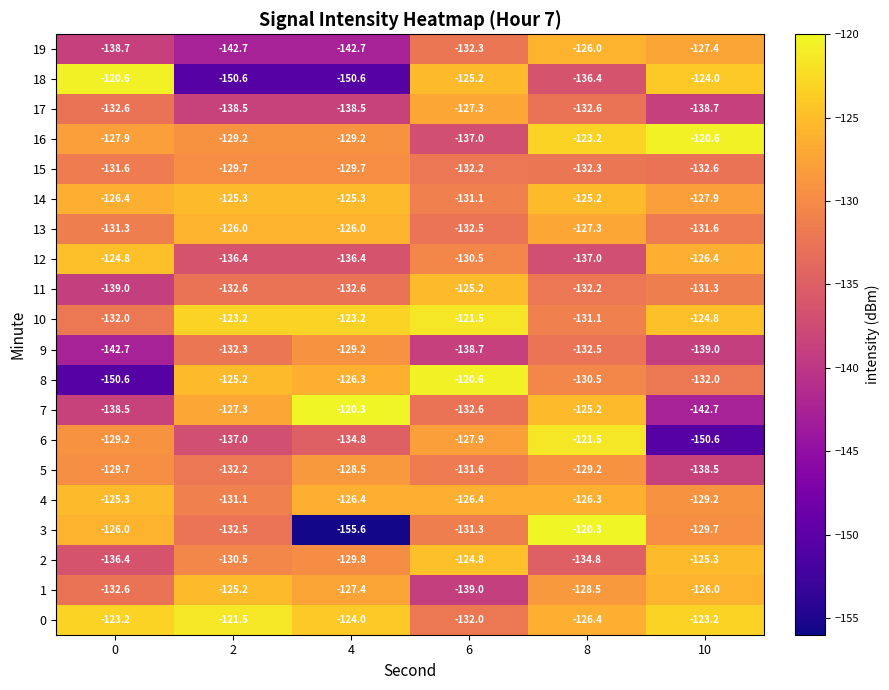

What is the approximate value of 0 at 2?

-121.5